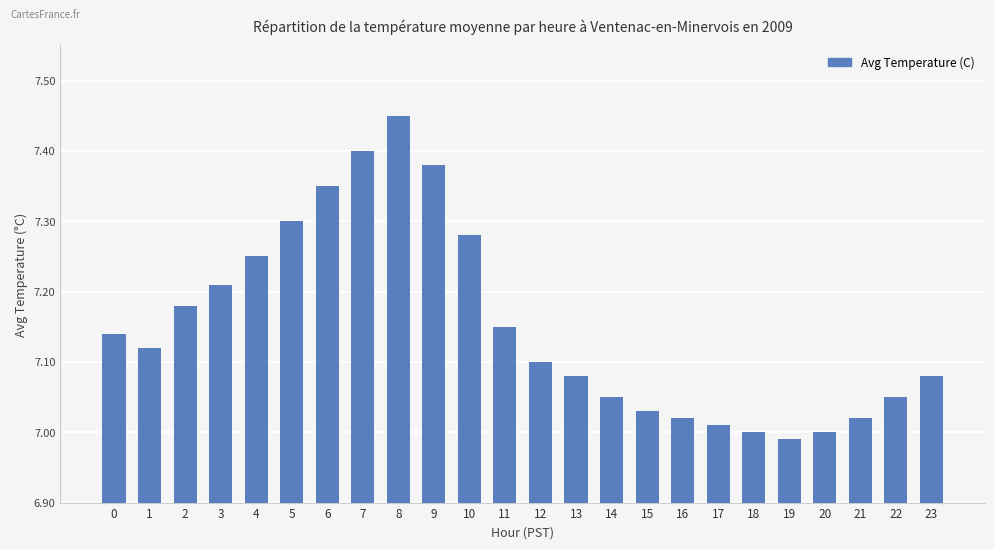

Is it true that the value at 19 is 7.0?

True